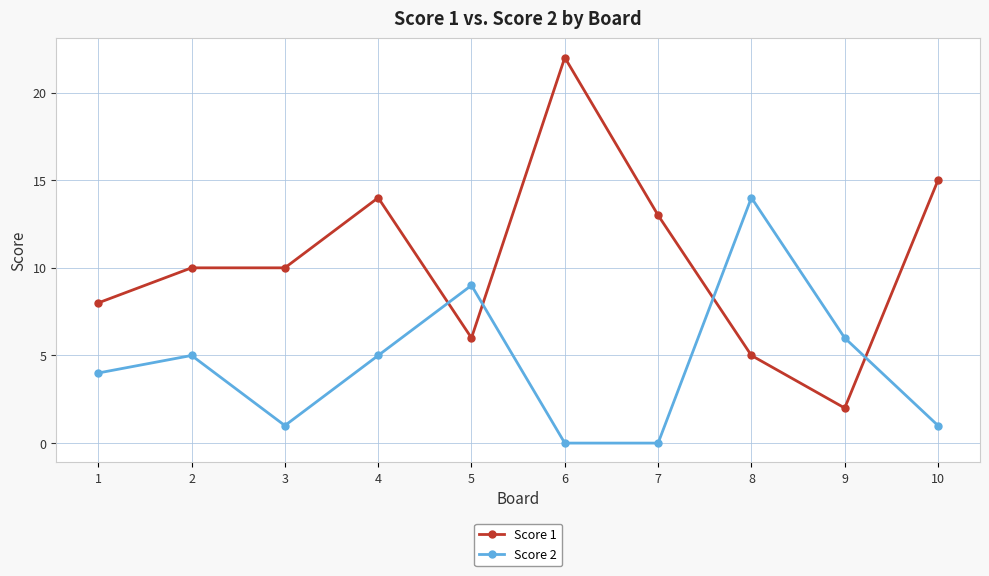

Which series has the largest total across all categories?

Score 1